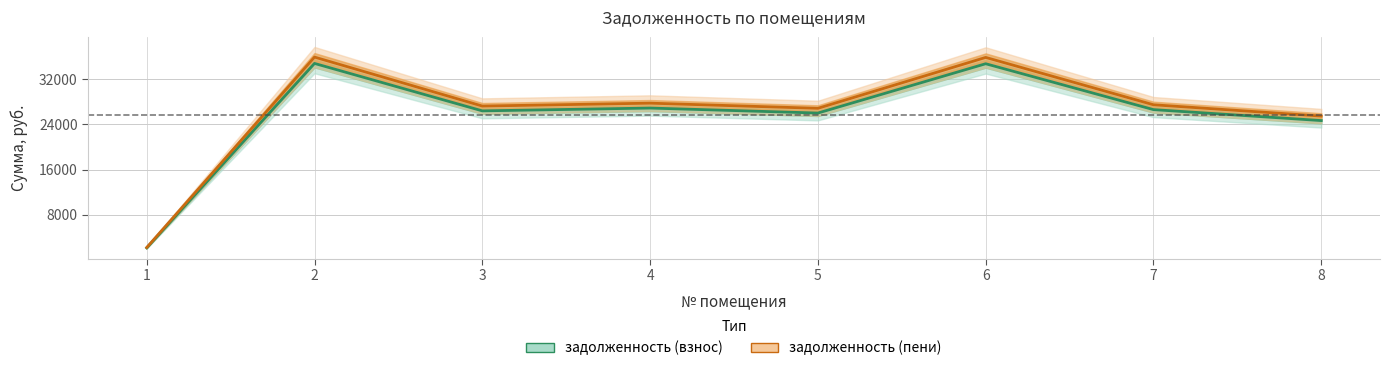

Between 1 and 2, which series saw the biggest shift?

задолженность (пени)